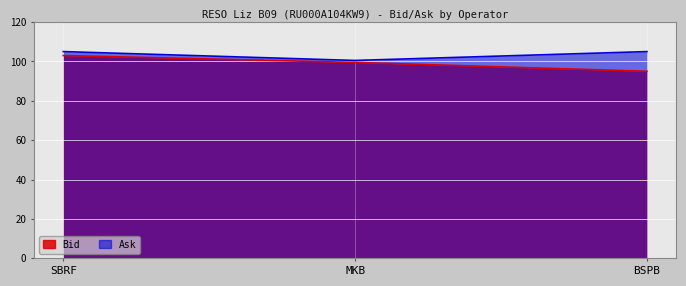

Rank the series at SBRF from highest to lowest value.

Ask, Bid